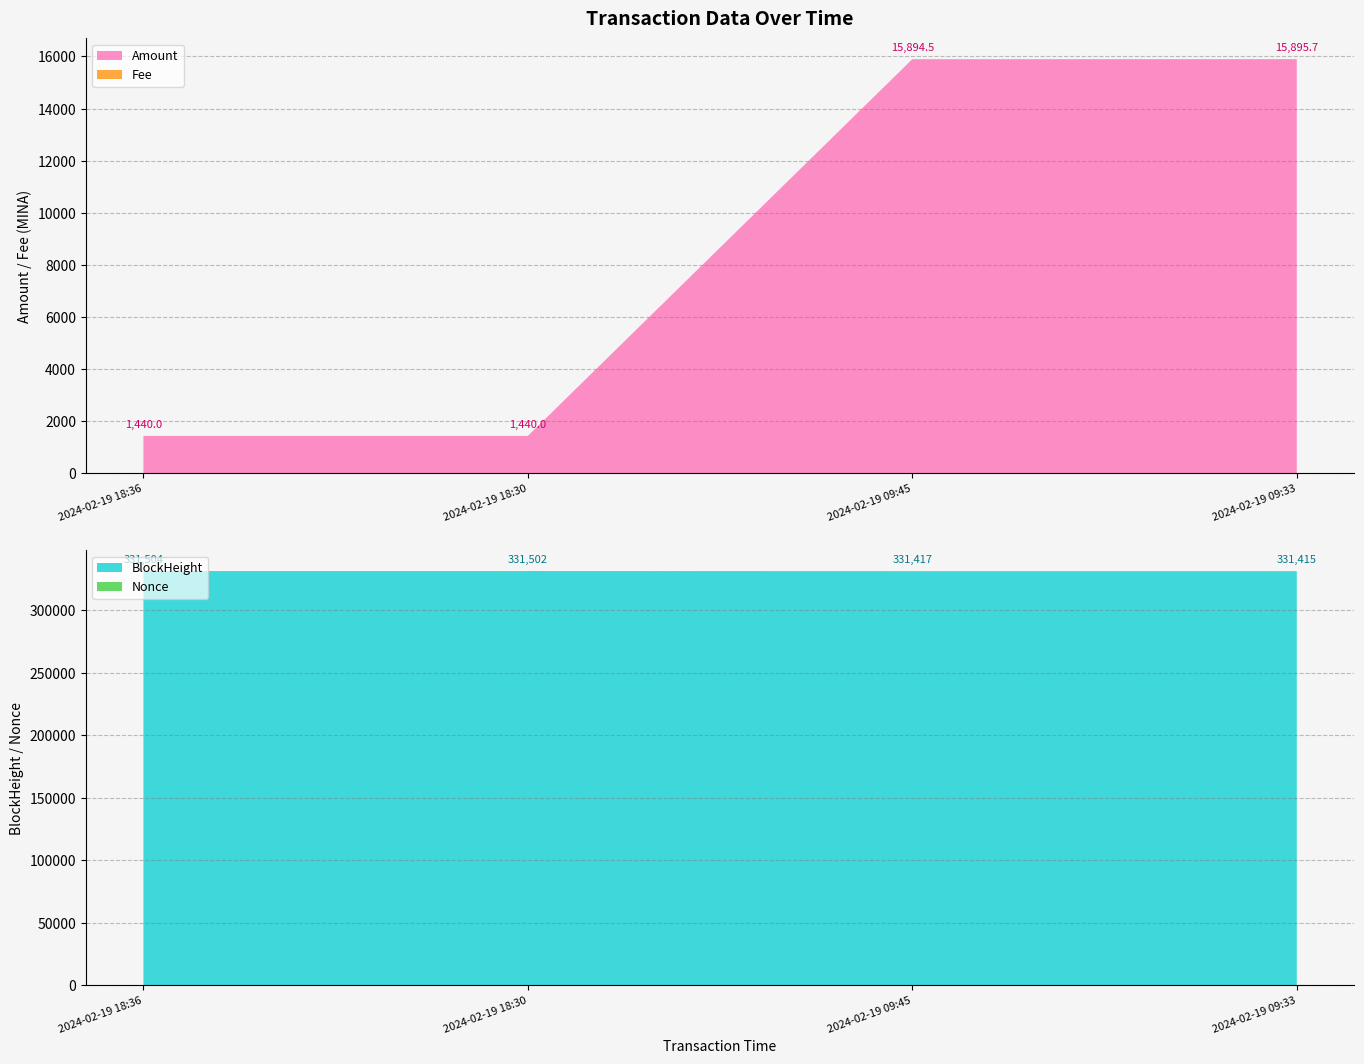

Reading left to right, transcribe all the data shown in this chart.

Amount: 1440.0	1440.0	15894.5	15895.7
Fee: 0.0	0.0	0.0	0.0
BlockHeight: 331504.0	331502.0	331417.0	331415.0
Nonce: 1.0	3.0	0.0	2.0